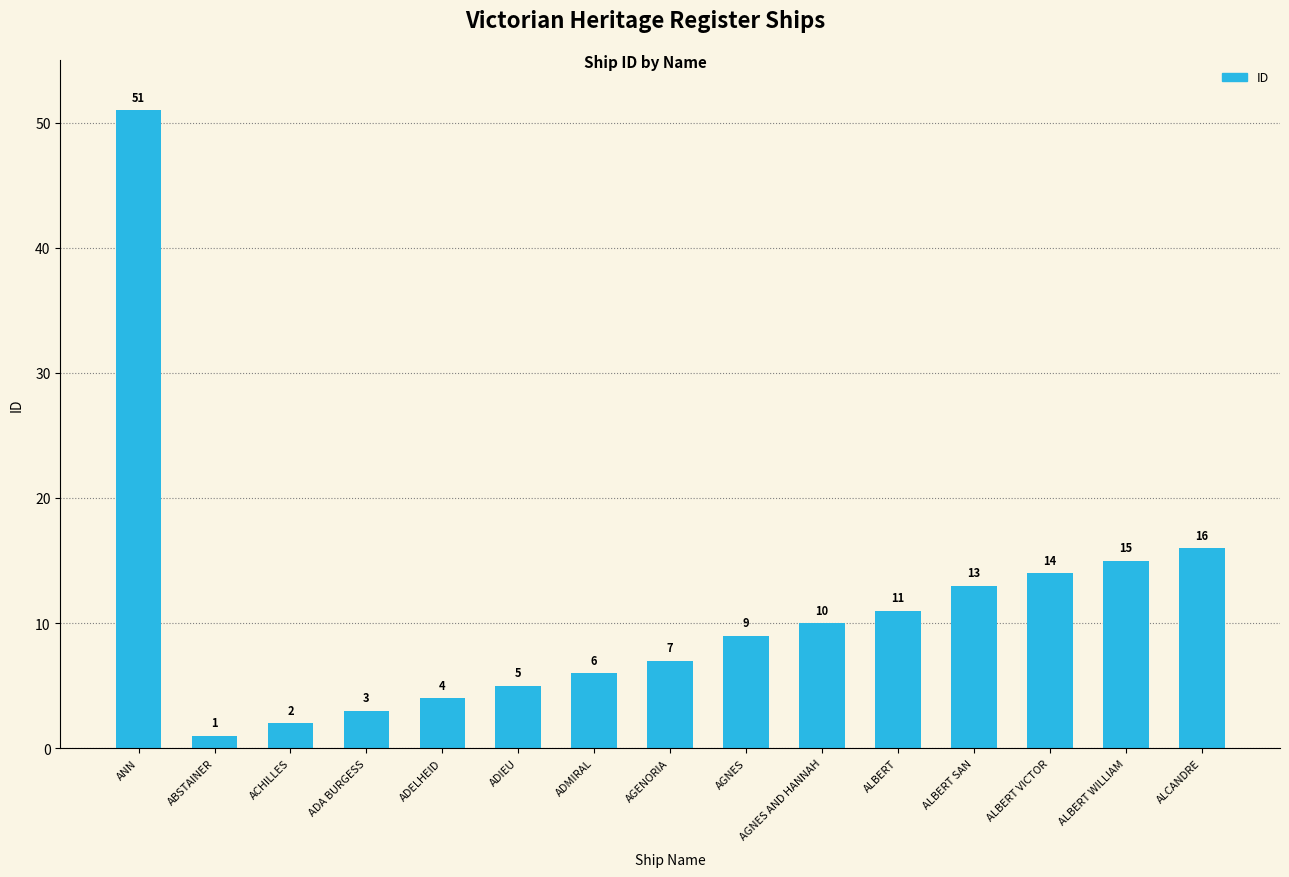

Reading left to right, extract all data points from this chart.

51	1	2	3	4	5	6	7	9	10	11	13	14	15	16